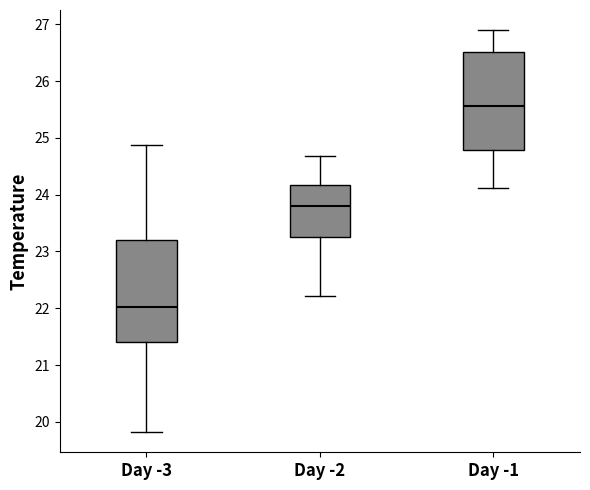

Where does the median line of the box for Day -2 sit on the y-axis? The values are not printed on the chart, so give them approximately, as read against the axis.

23.8